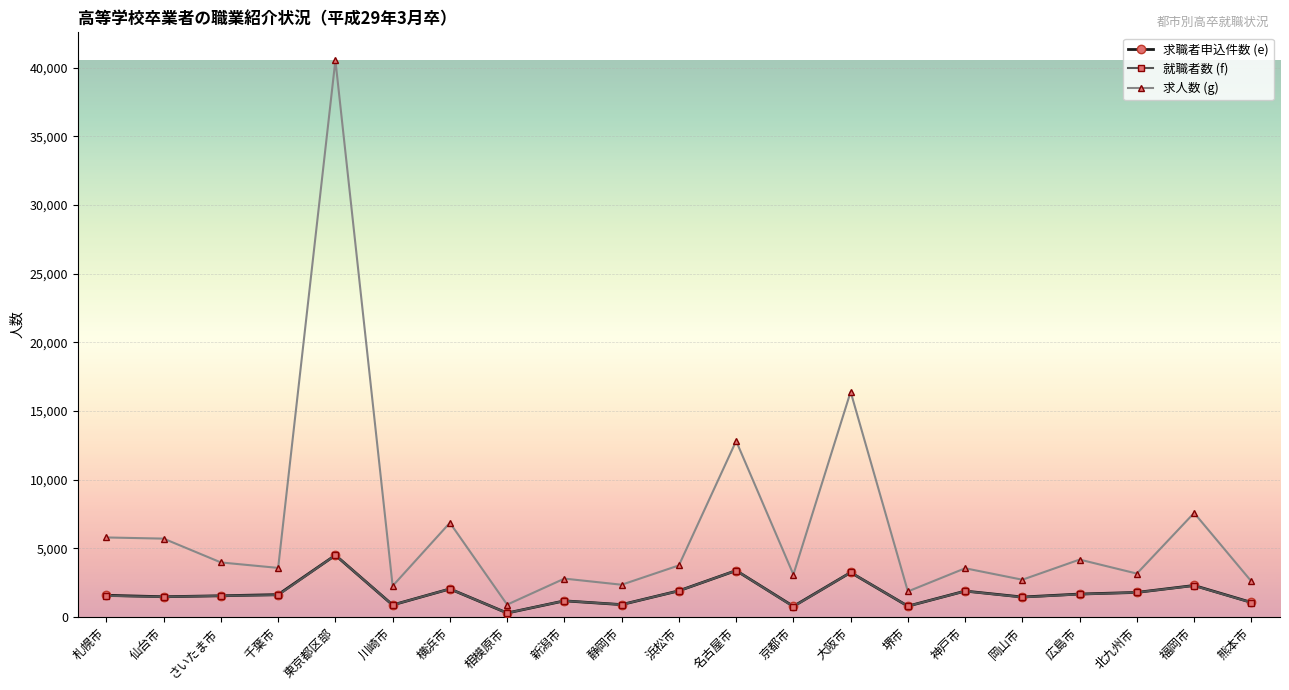

How many data points in 求人数 (g) are less than 3569?

10